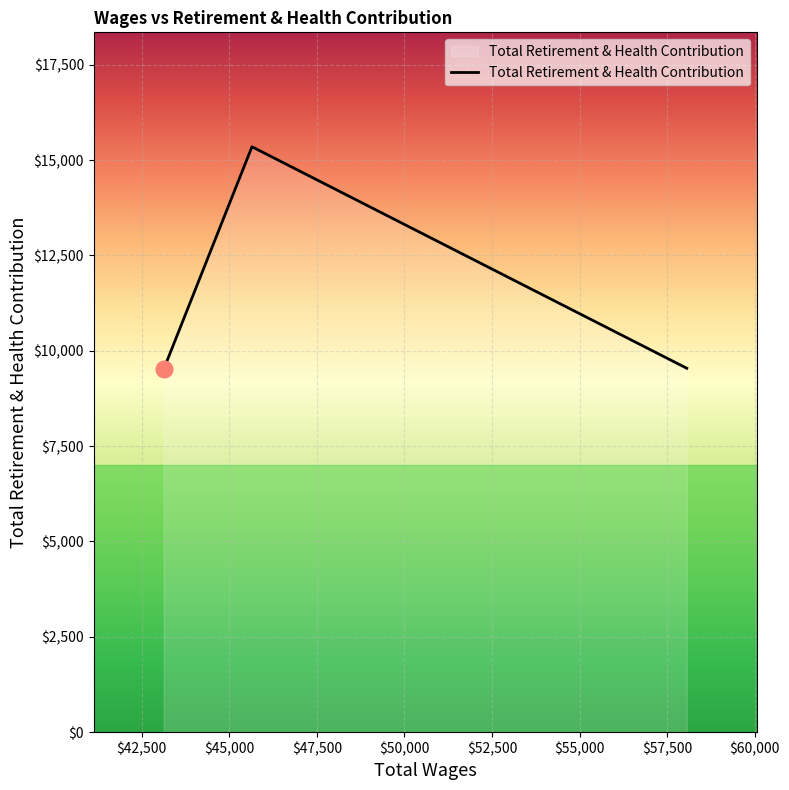

How many values are below 9541?

1